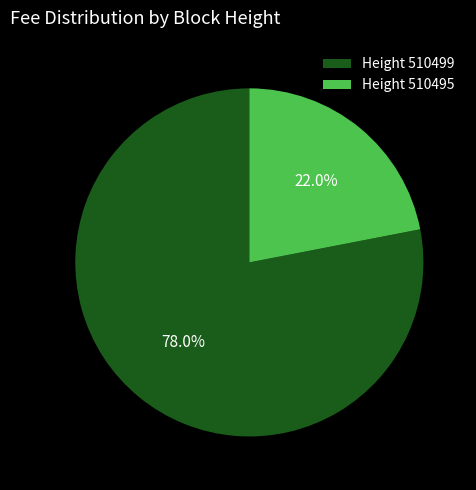

Which slice is the largest?

Height 510499